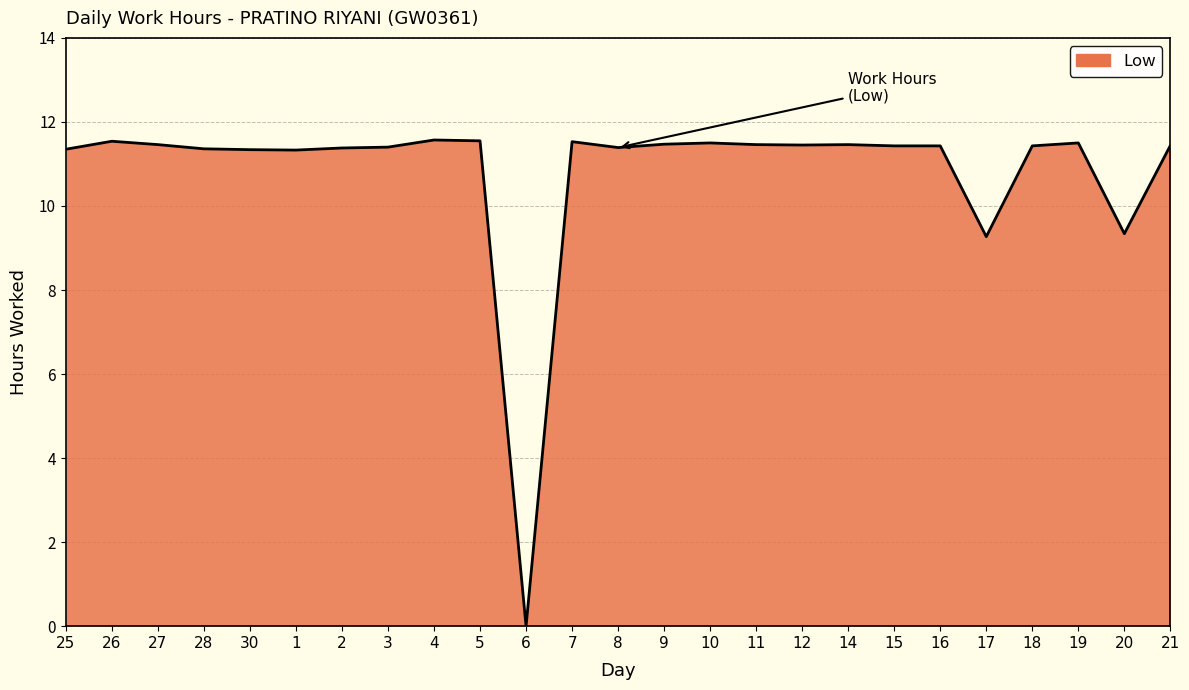

What position from the right is 27?

23